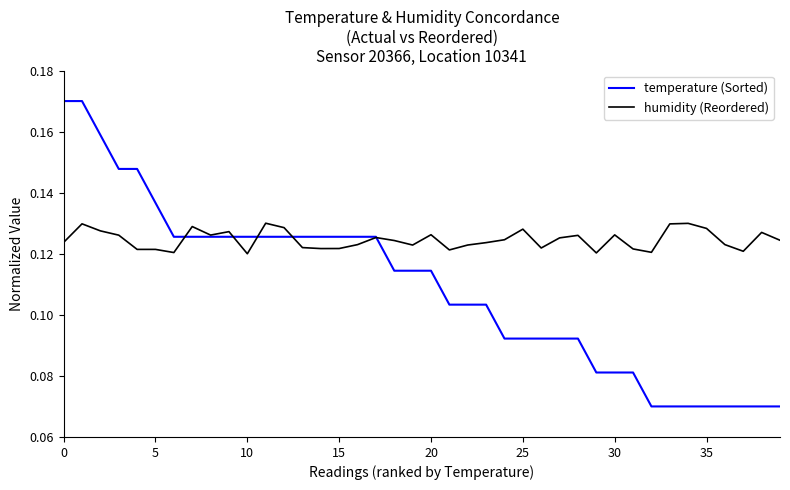

Which series has the largest total across all categories?

humidity (Reordered)